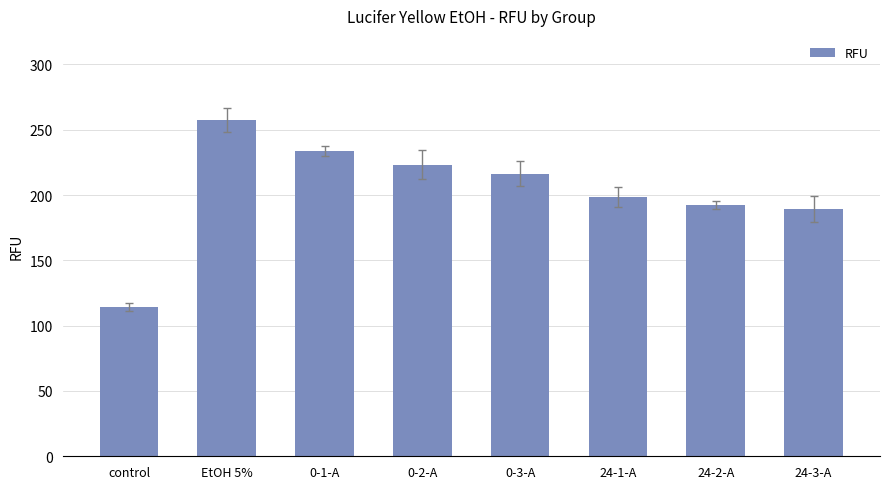

What is the sum of all values?

1625.6